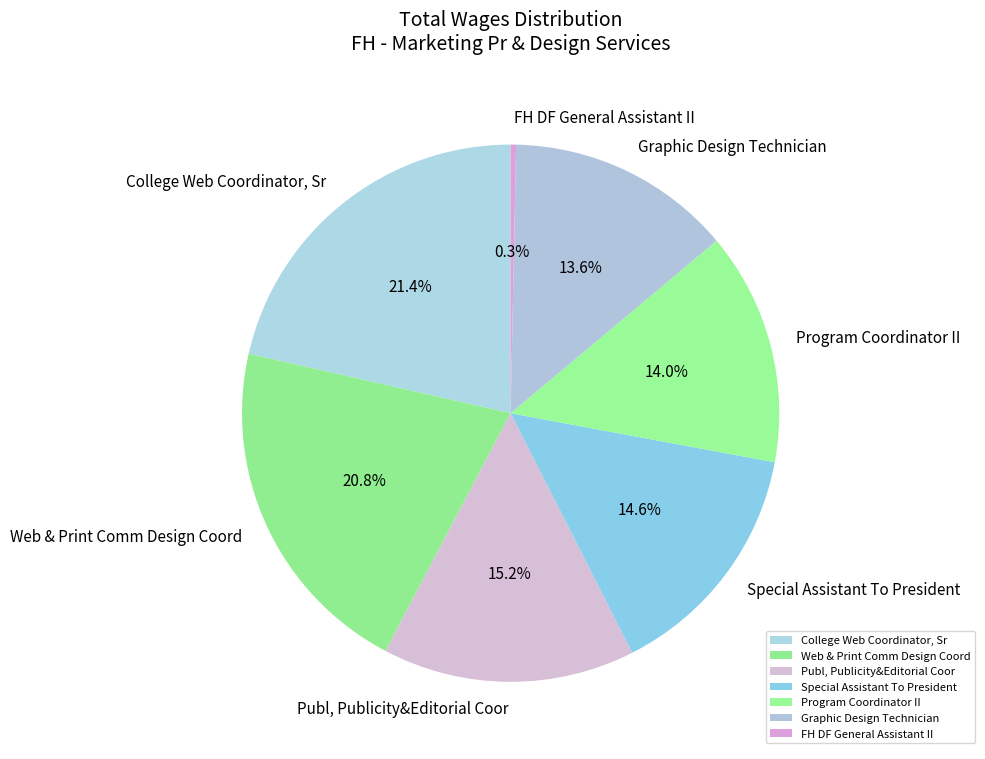

True or false: FH DF General Assistant II accounts for 6% of the total.

False